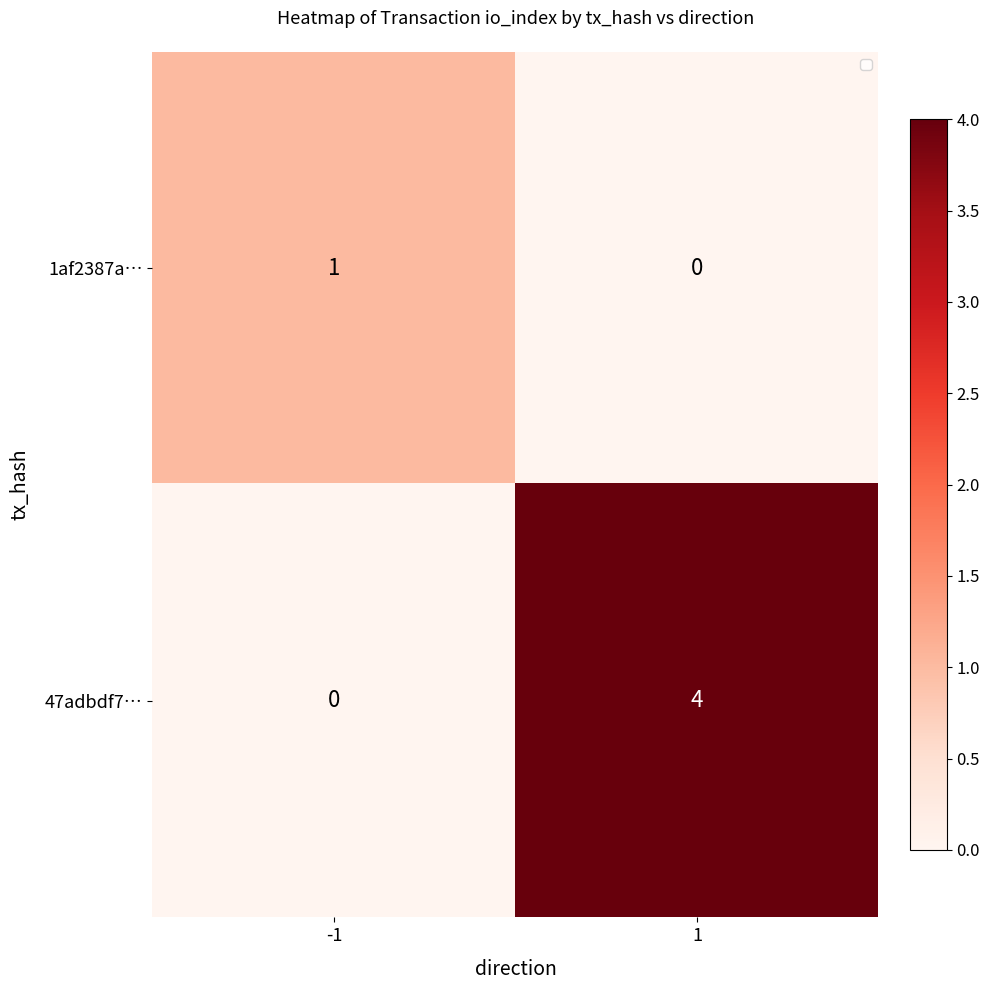

What is the difference between the maximum and minimum values in the 47adbdf7… series?

4